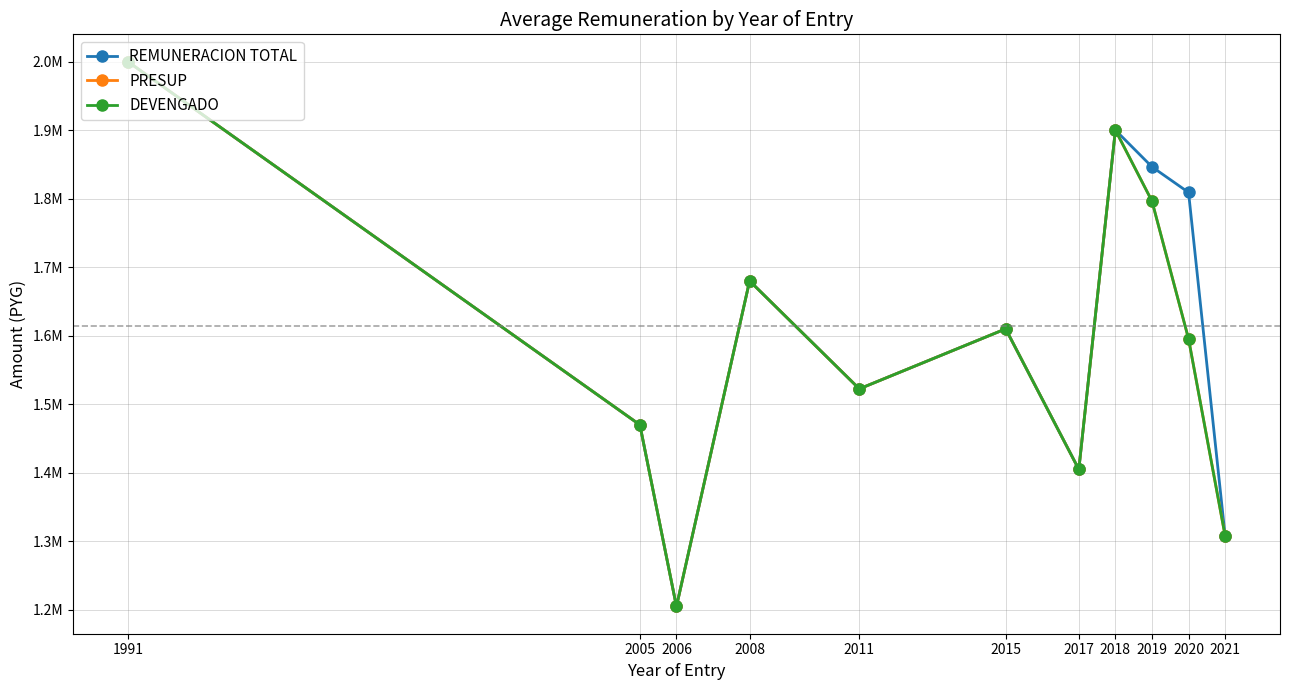

Does the chart have visible grid lines?

Yes